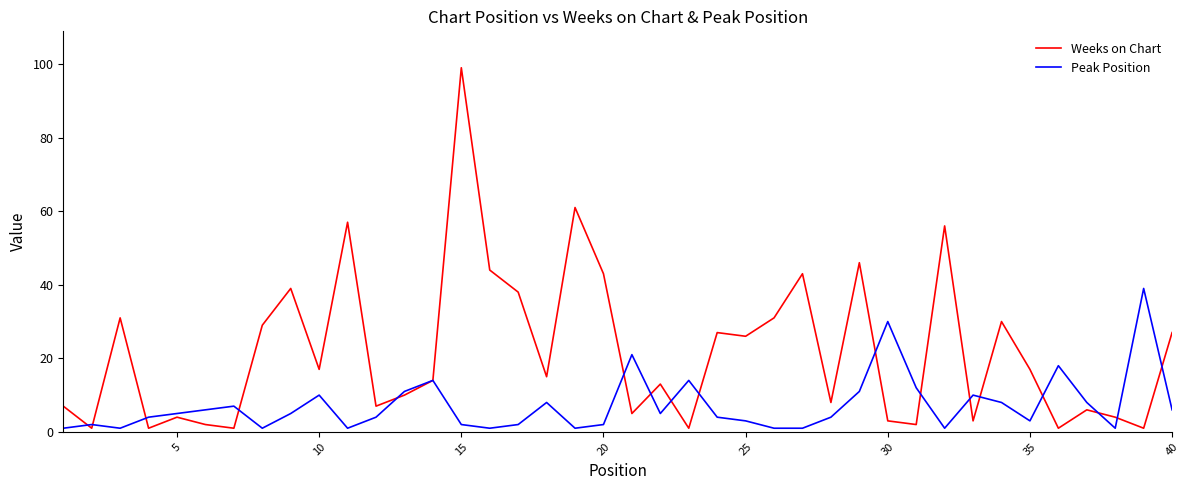

Which series has the widest spread of values?

Weeks on Chart